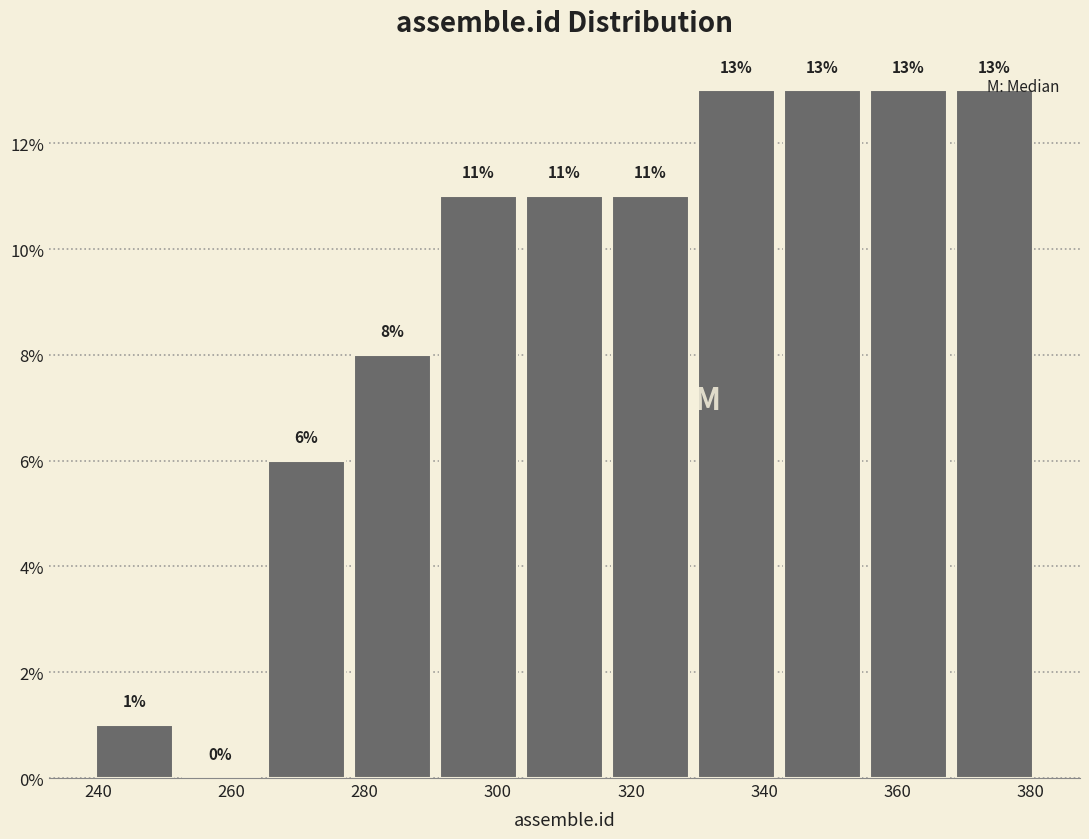

What is the height of the bar covering 342 to 356 on the x-axis? The bar edges are not printed on the chart, so give them approximately, as read against the axis.

13